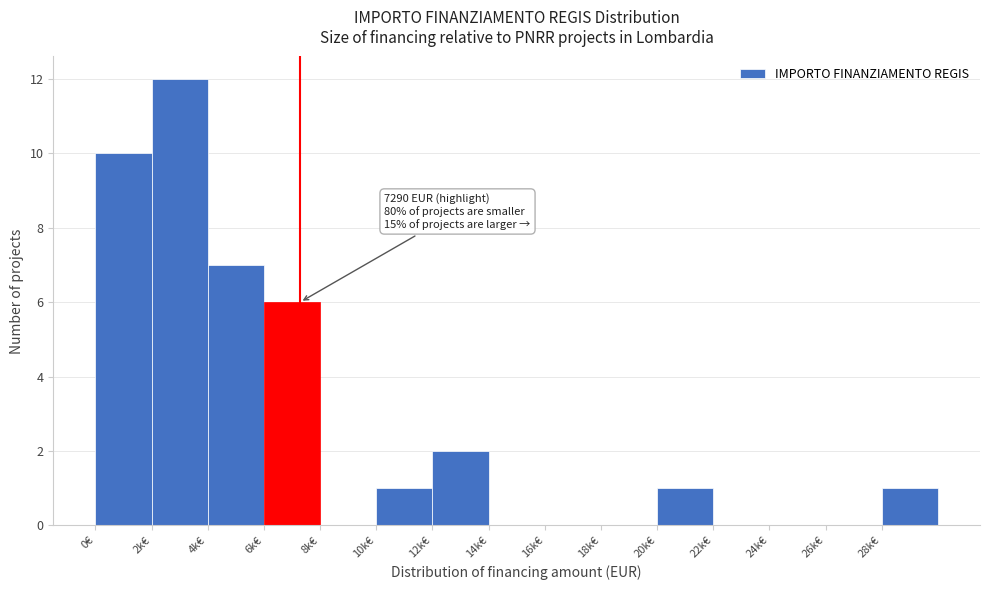

Reading left to right, transcribe all the data shown in this chart.

0€=10	2k€=12	4k€=7	6k€=6	8k€=0	10k€=1	12k€=2	14k€=0	16k€=0	18k€=0	20k€=1	22k€=0	24k€=0	26k€=0	28k€=1